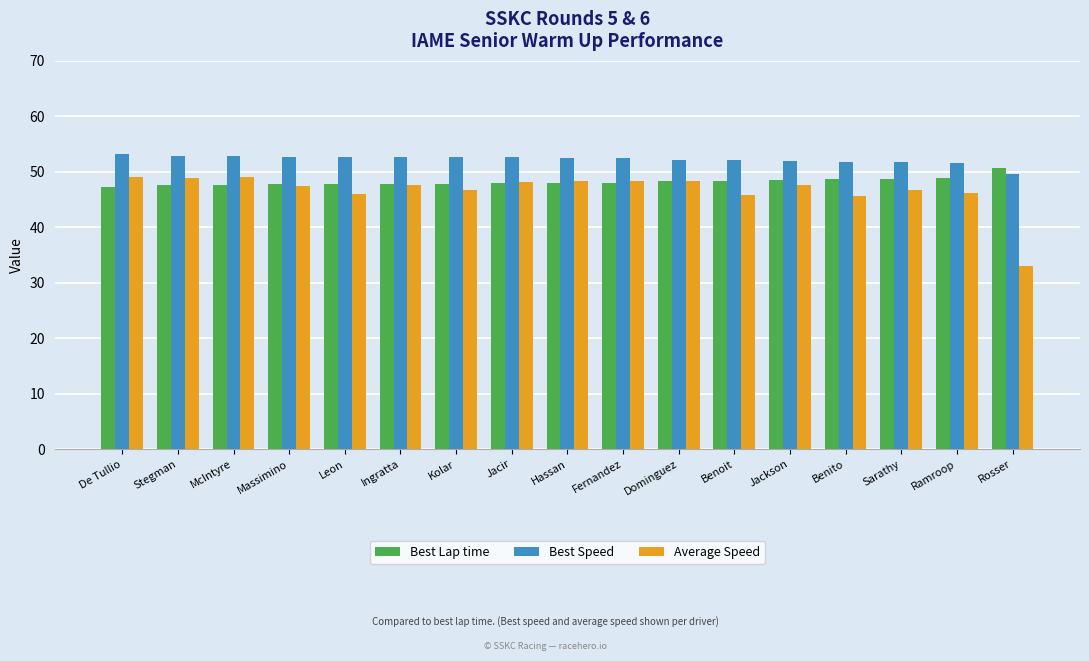

What value does the Best Lap time series have at Benoit?

48.4